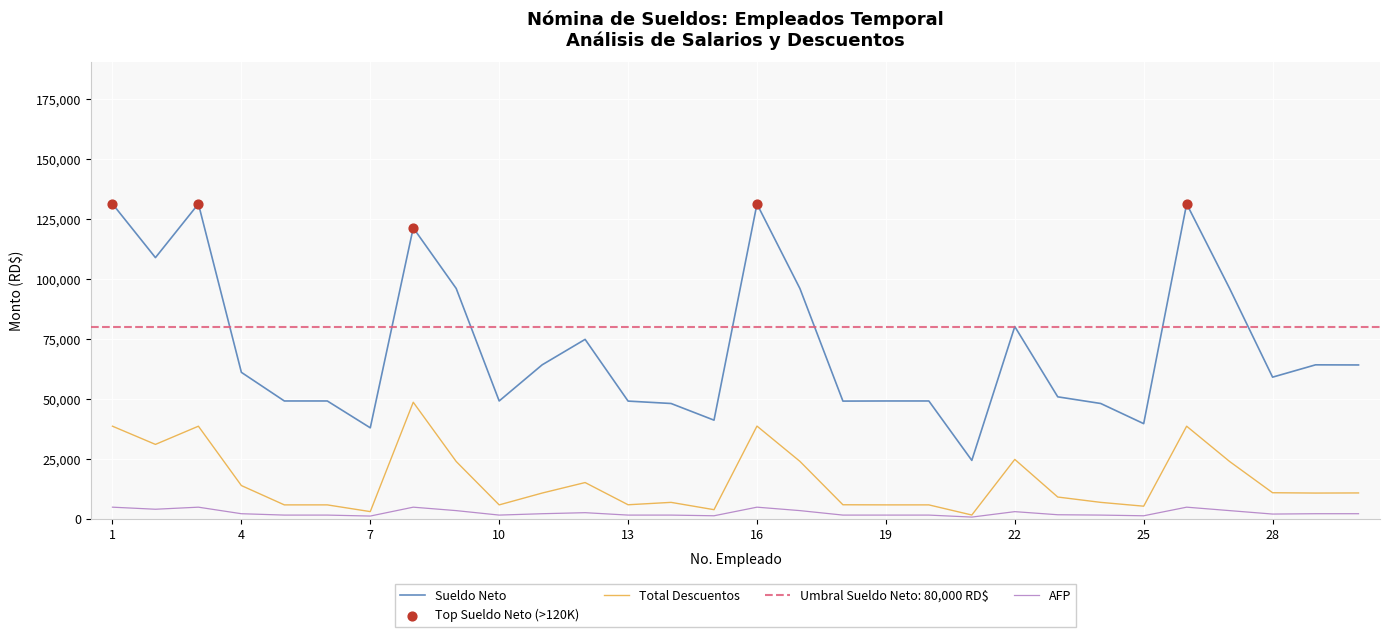

What is the total value across all series at 10?

56578.5